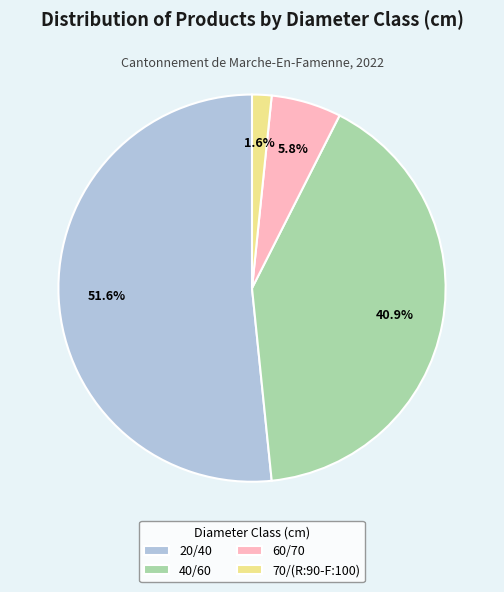

Do 70/(R:90-F:100) and 60/70 together represent more than half of the pie?

No